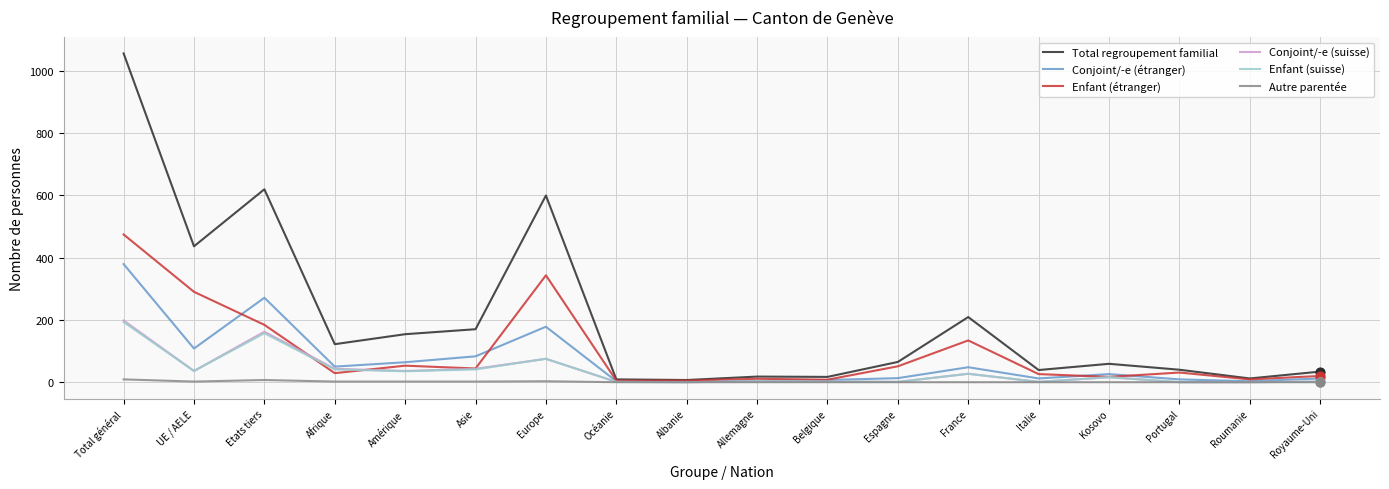

The value of Total regroupement familial at Espagne is 29. True or false?

False